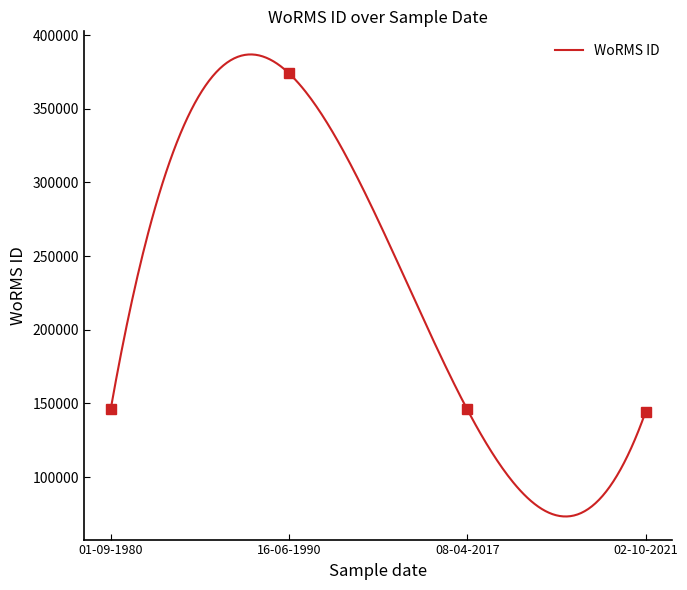

How many lines are shown in the chart?

1